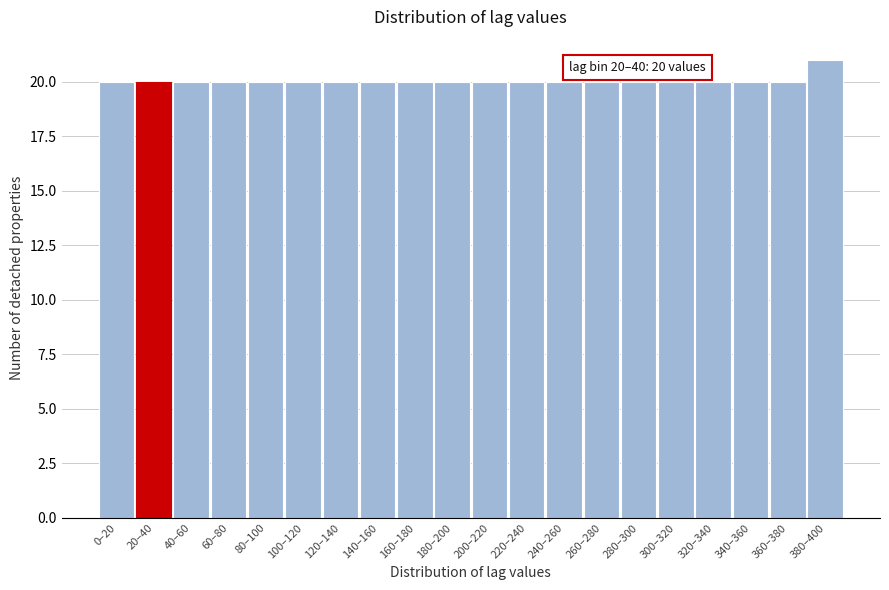

Reading left to right, extract all data points from this chart.

0–20=20	20–40=20	40–60=20	60–80=20	80–100=20	100–120=20	120–140=20	140–160=20	160–180=20	180–200=20	200–220=20	220–240=20	240–260=20	260–280=20	280–300=20	300–320=20	320–340=20	340–360=20	360–380=20	380–400=21